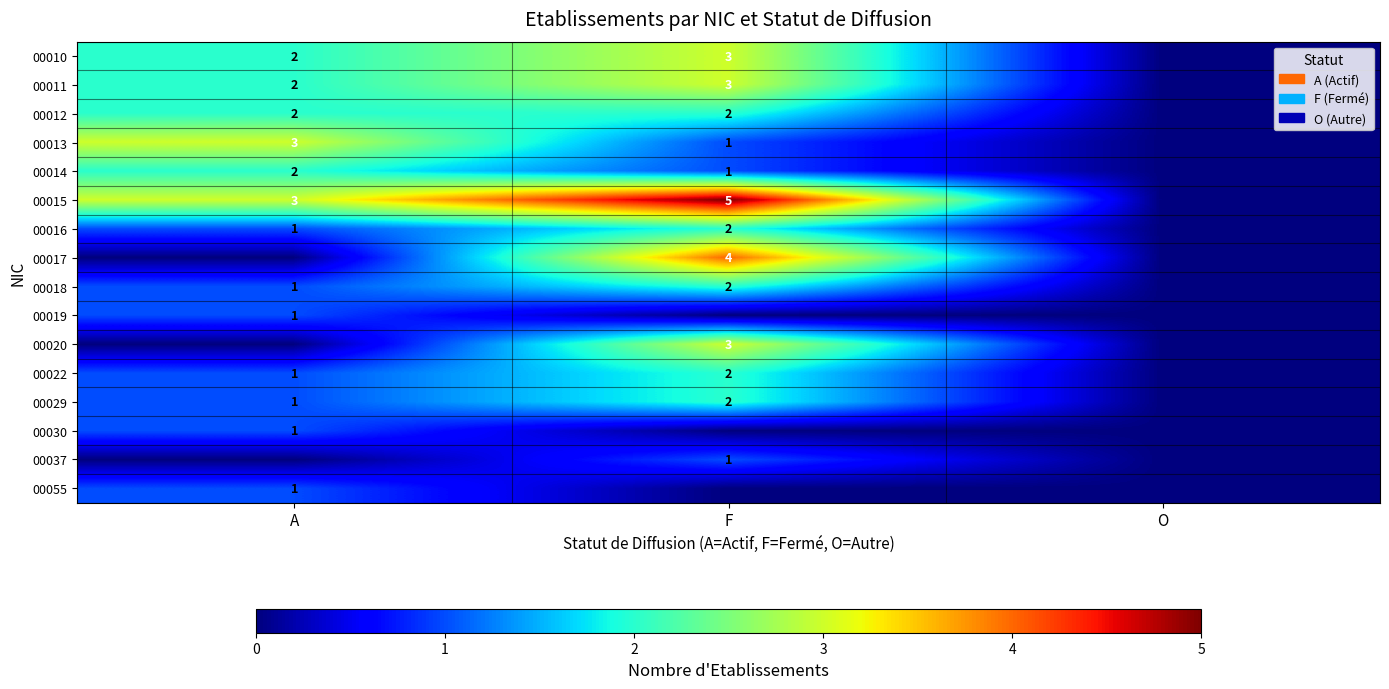

Is the value of 00011 at A greater than the value of 00015 at F?

No